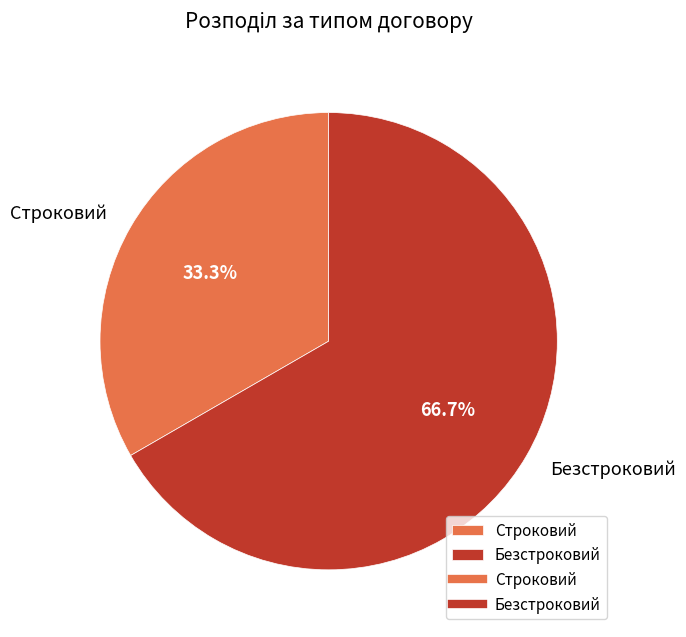

Is there a majority slice in this chart?

Yes